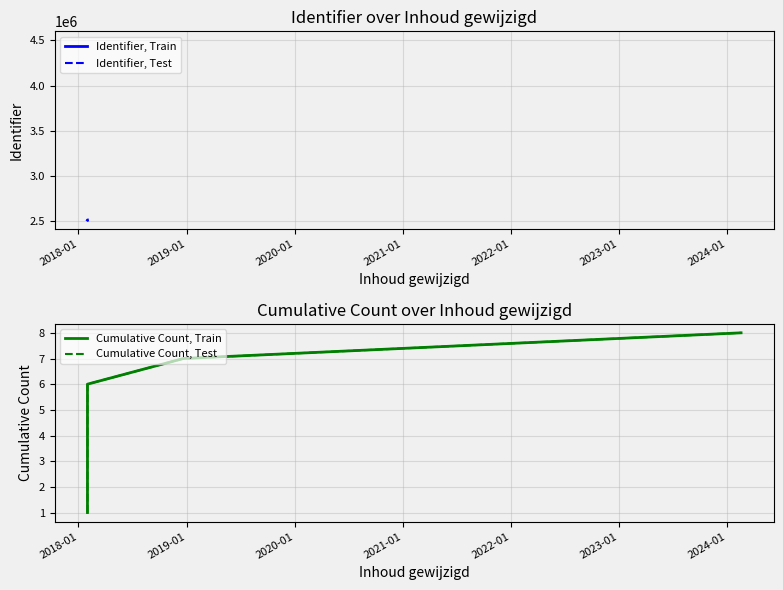

Is the value of Cumulative Count, Test at 2021-01 greater than the value of Identifier, Test at 2018-01?

No